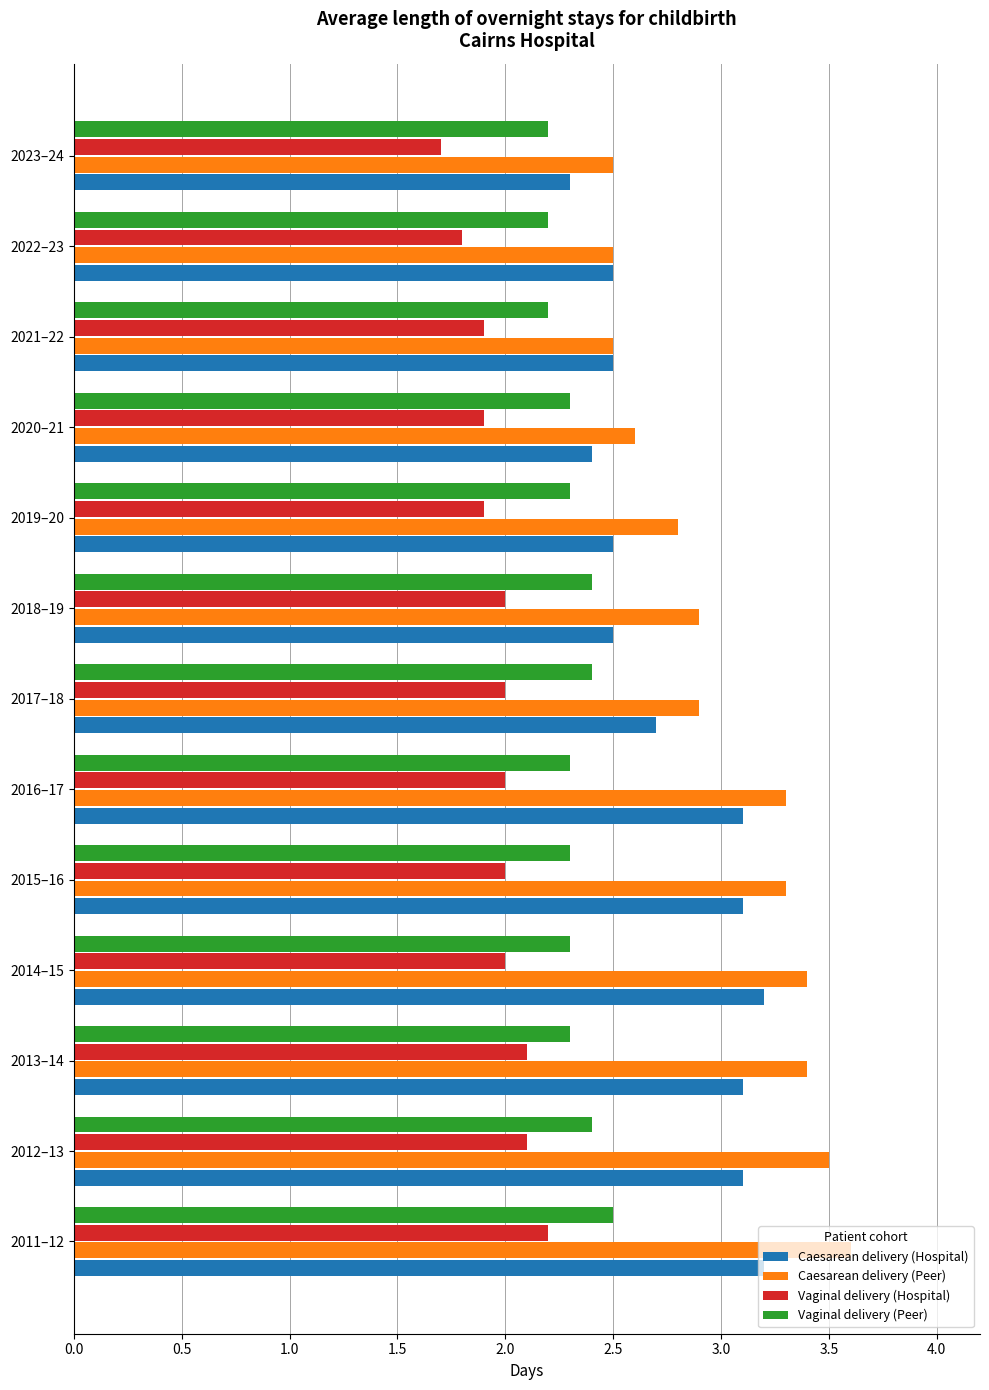

The value of Vaginal delivery (Peer) at 2014–15 is 2.3. True or false?

True